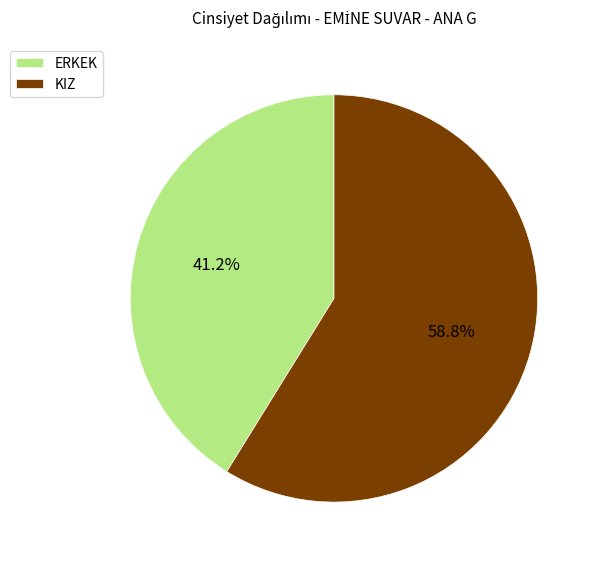

What percentage is the ERKEK slice, to the nearest percent?

41%